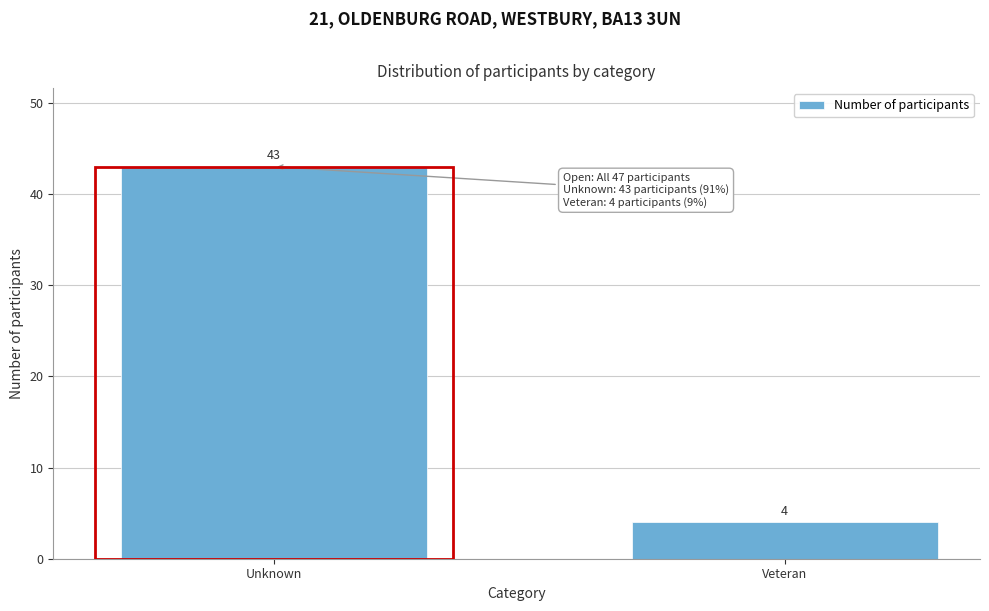

Reading left to right, transcribe all the data shown in this chart.

43	4